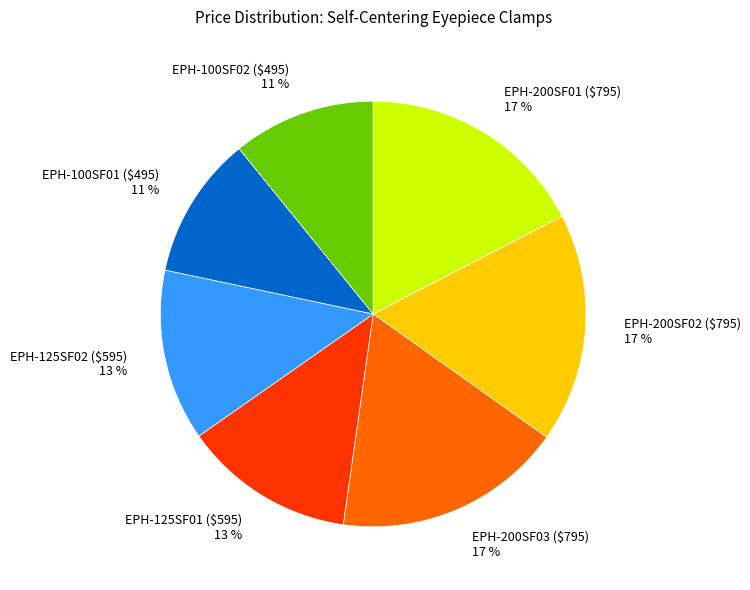

To the nearest percent, what portion does EPH-100SF01 ($495) 11 % represent?

11%